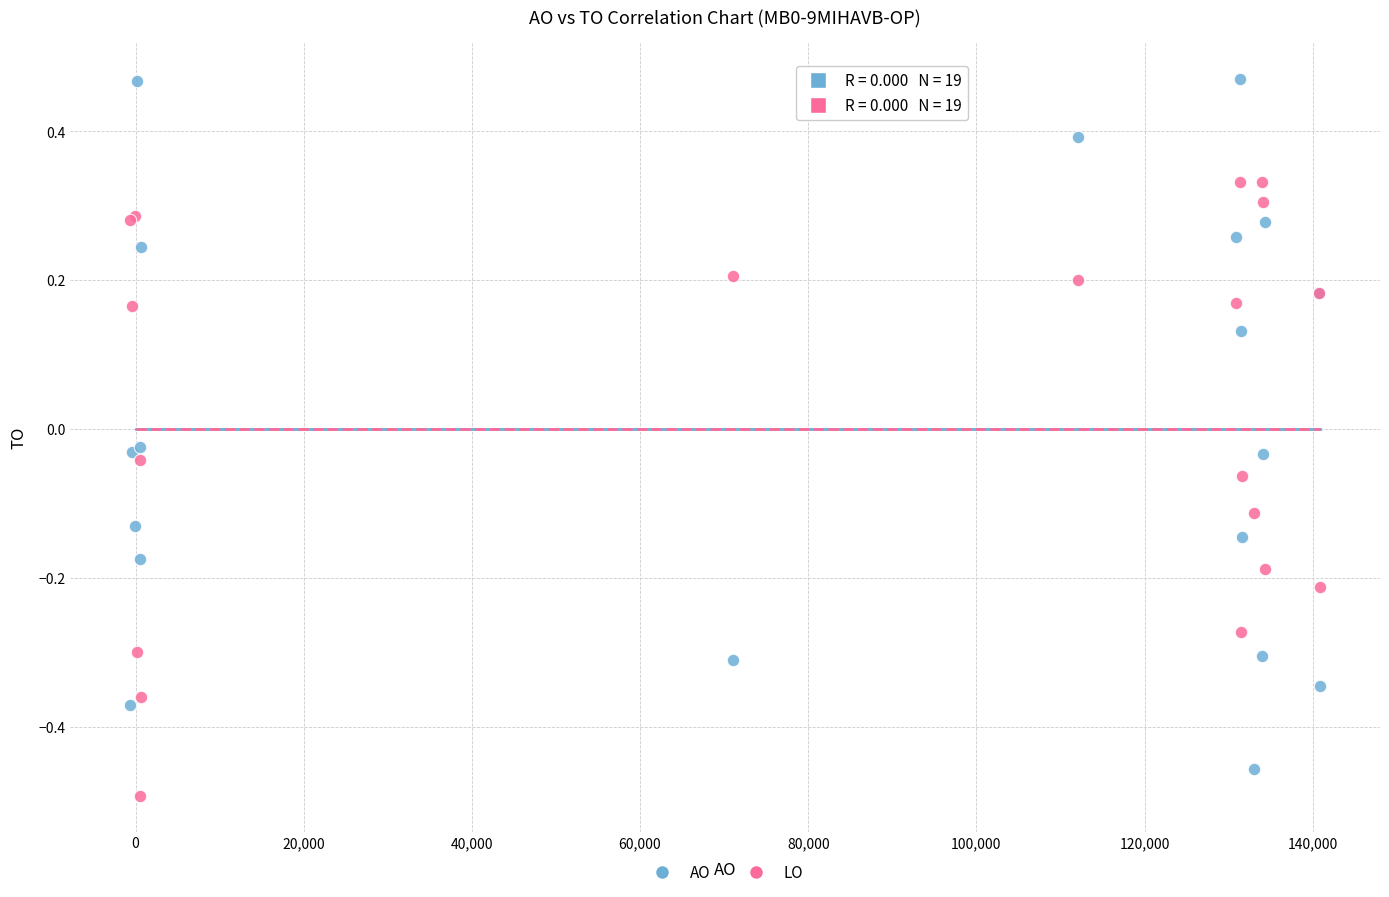

Which series has the largest Y range (max minus min)?

AO